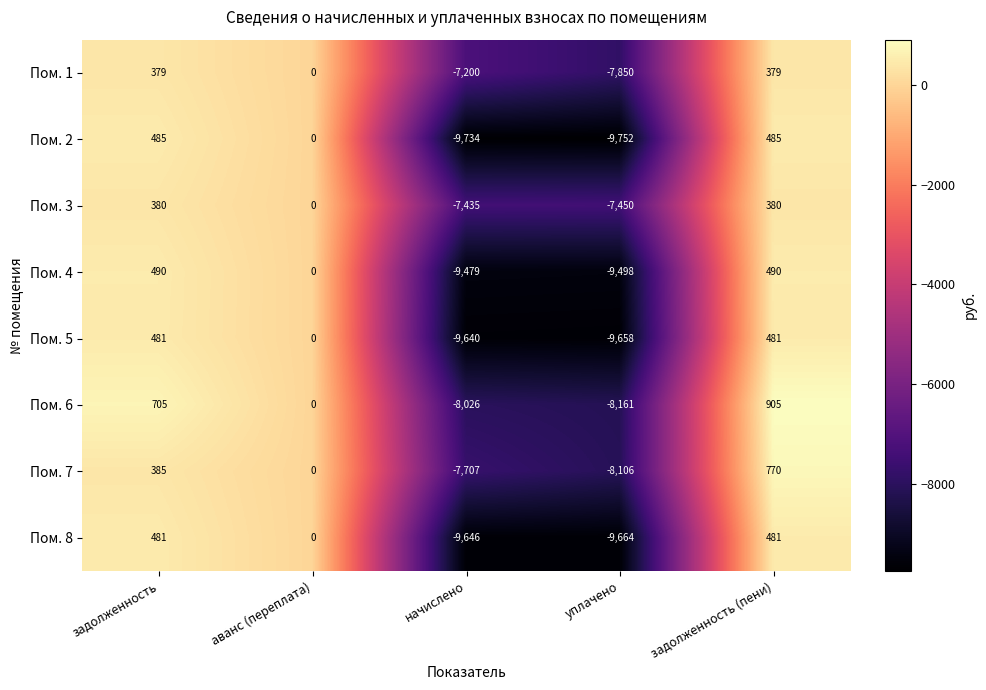

What is the highest value of the Пом. 2 series?

485